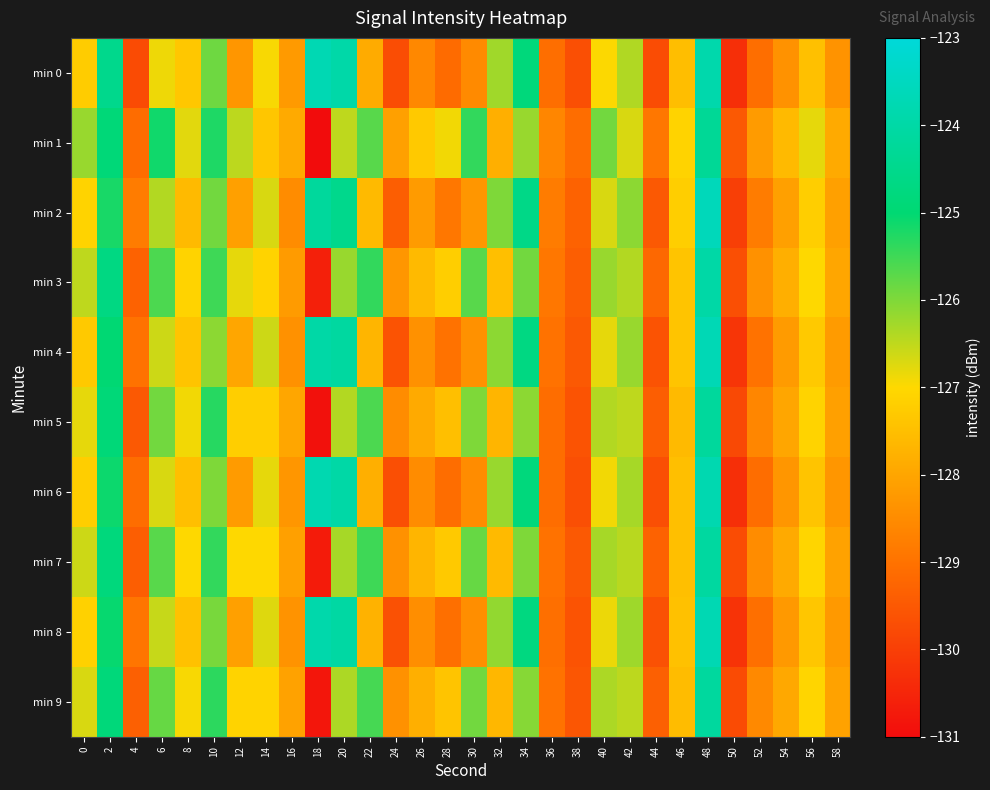

Between 6 and 16, which series saw the biggest shift?

min 1